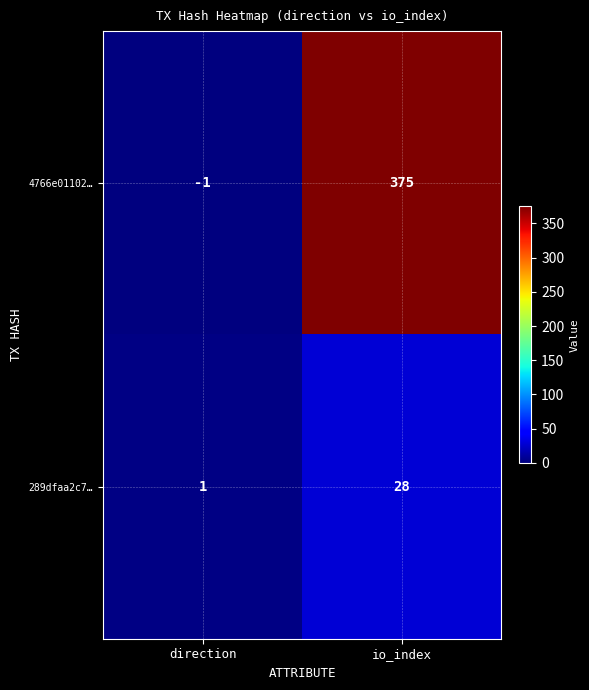

Reading left to right, extract all data points from this chart.

4766e01102…: direction=-1	io_index=375
289dfaa2c7…: direction=1	io_index=28